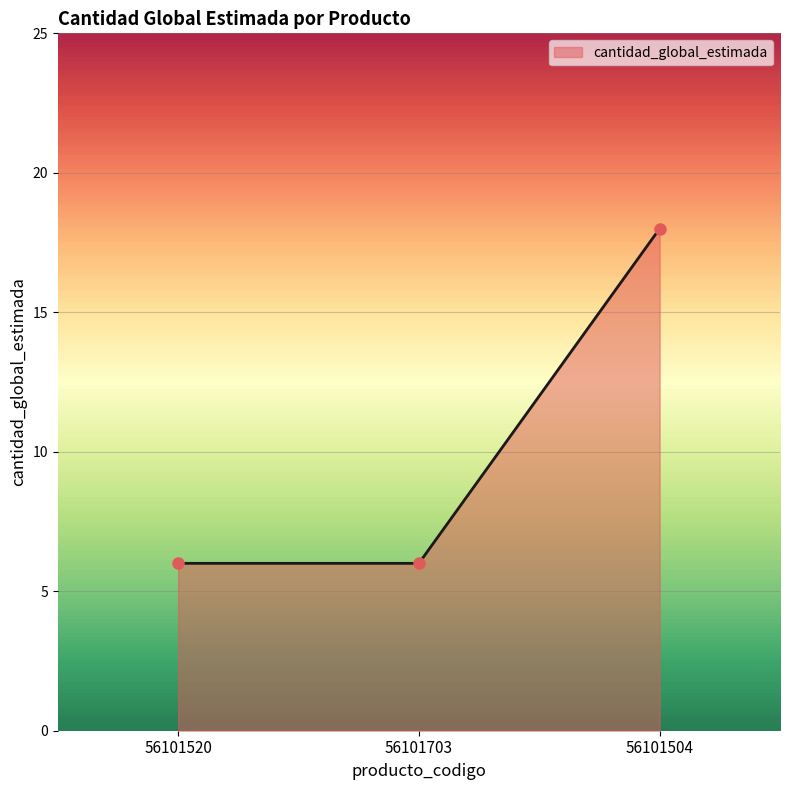

What is the ratio of the value at 56101703 to the value at 56101504?

0.3